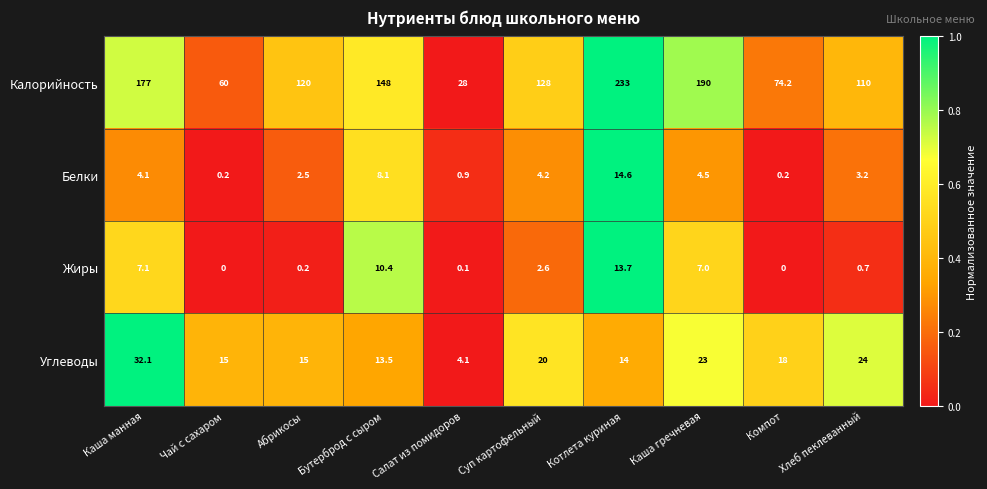

What is the difference between the Калорийность values at Салат из помидоров and Каша манная?

149.0